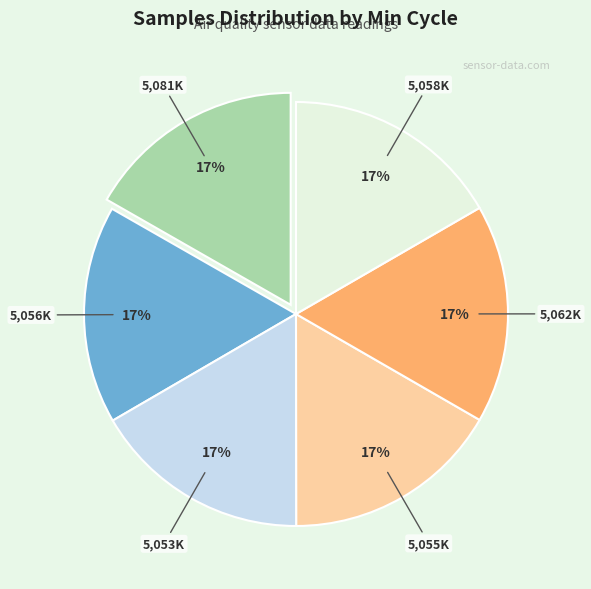

How many slices are in this pie chart?

6